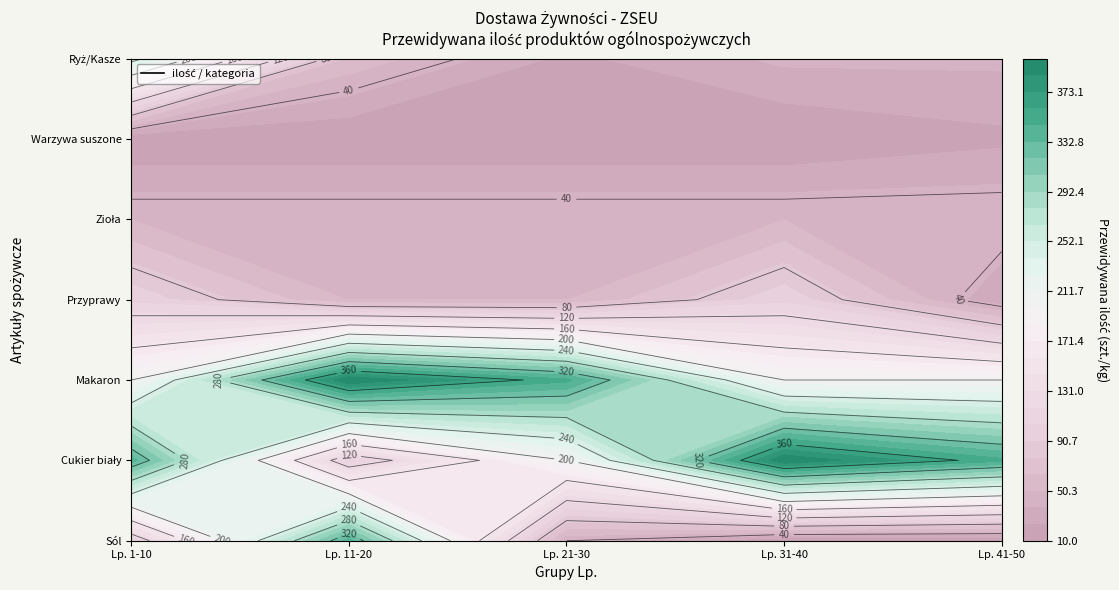

Between Lp. 21-30 and Lp. 1-10, which is larger?

Lp. 1-10